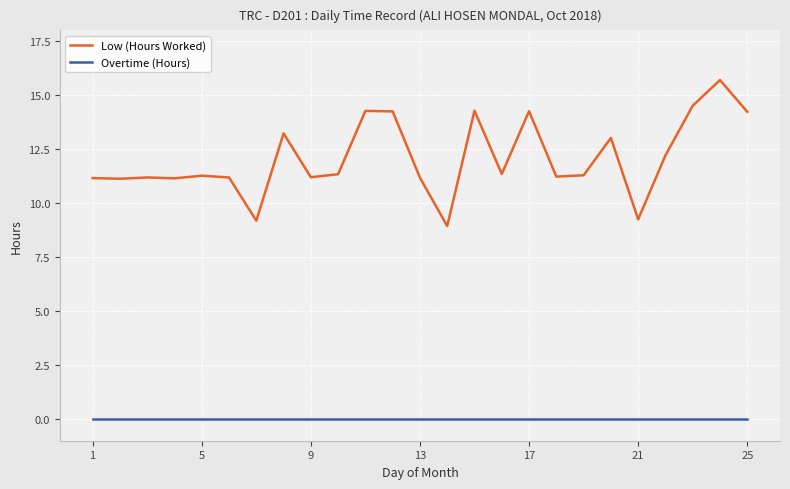

Rank the series by their average value, from lowest to highest.

Overtime (Hours), Low (Hours Worked)